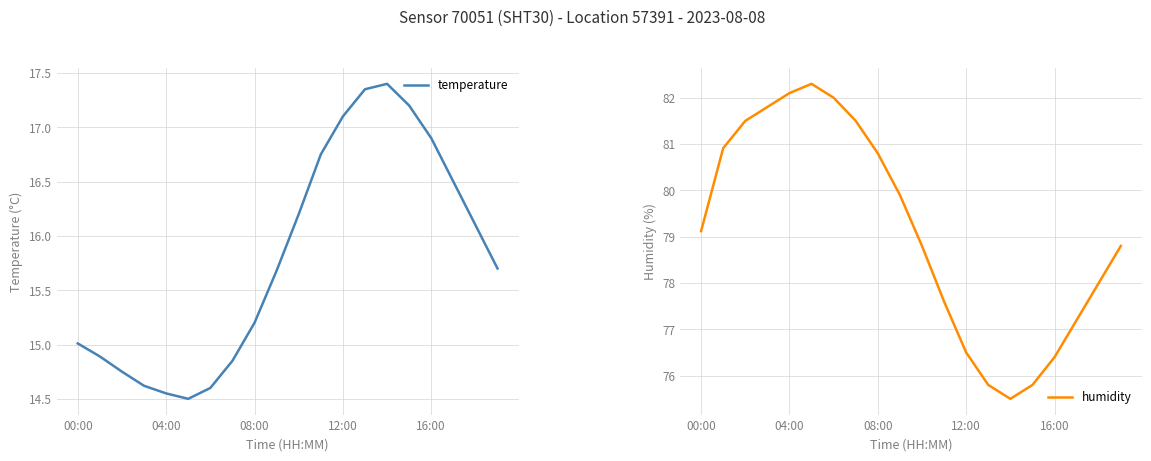

True or false: humidity and temperature cross at least once.

False